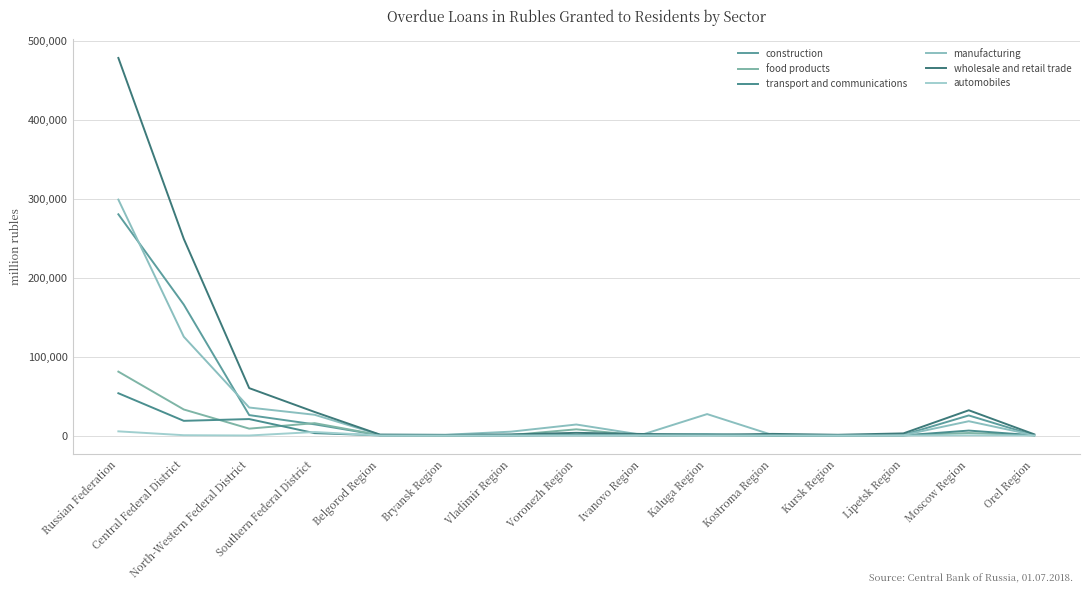

What is the spread (max minus min) of values at Moscow Region?

31819